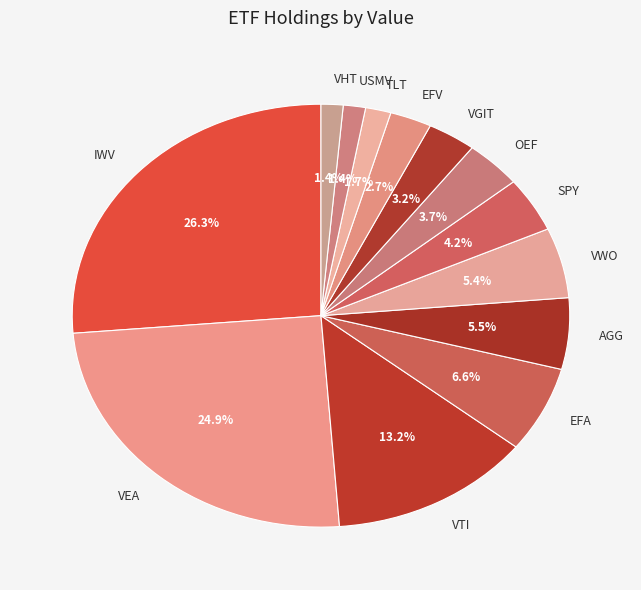

Which slice is the largest?

IWV